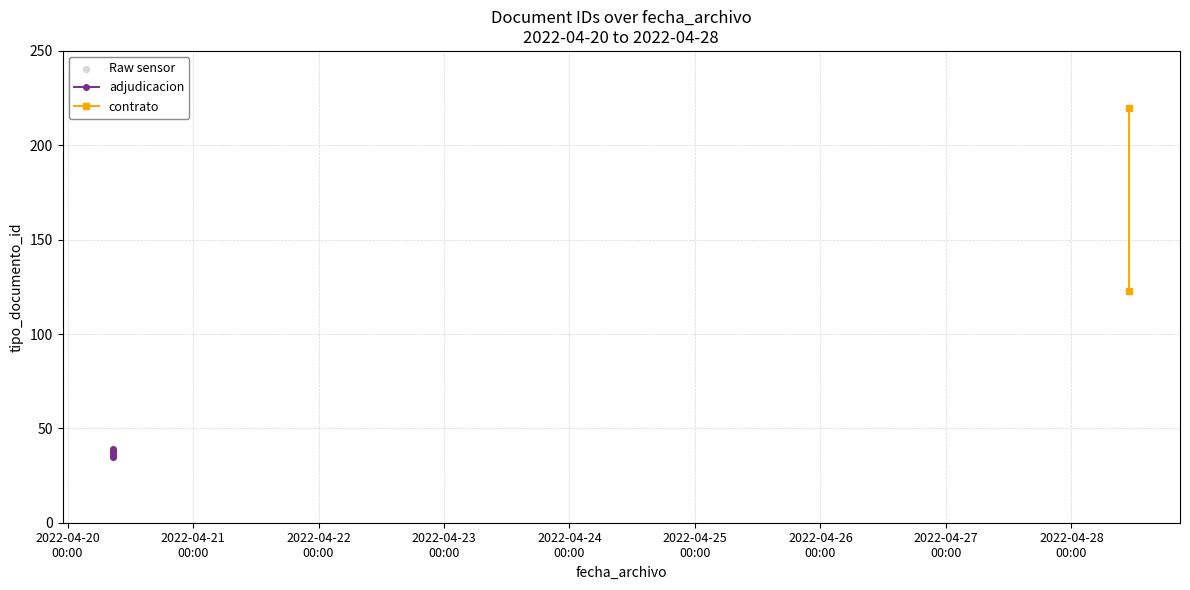

Between 2022-04-20 08:45:18 and 2022-04-20 08:45:18, which is larger?

2022-04-20 08:45:18